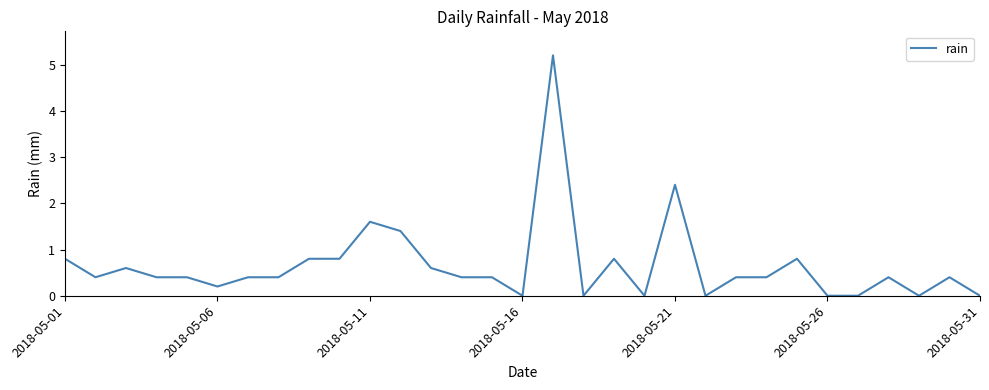

What is the greatest value displayed?

5.2